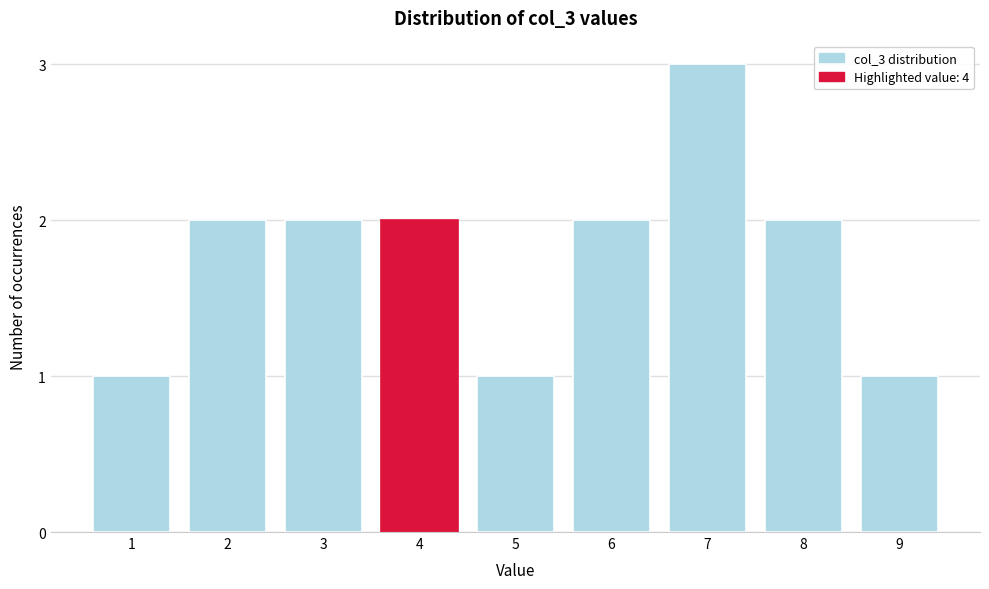

Reading left to right, list all the values displayed in this chart.

1=1	2=2	3=2	4=2	5=1	6=2	7=3	8=2	9=1